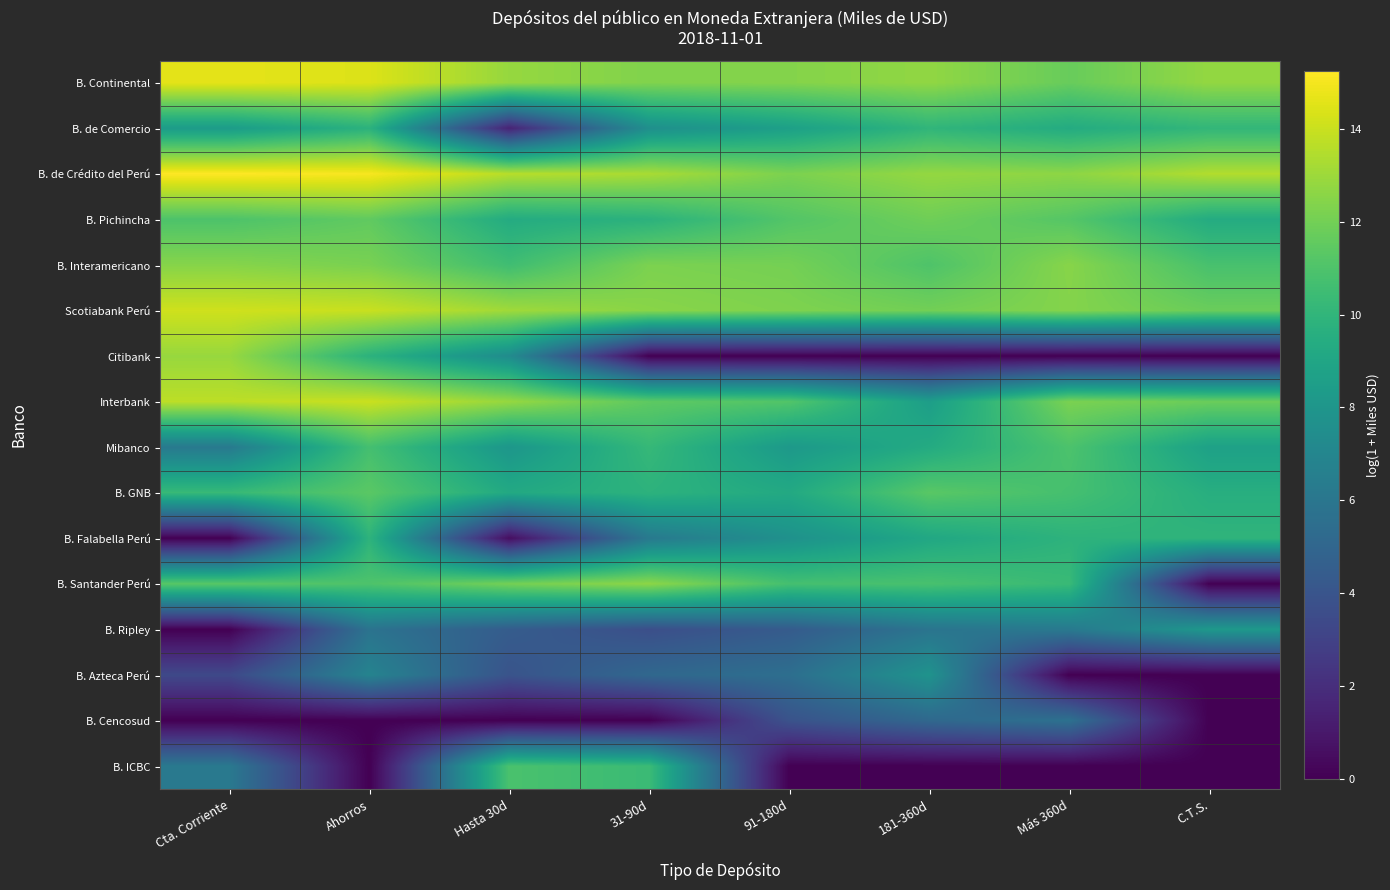

Between Ahorros and C.T.S., which is larger?

Ahorros